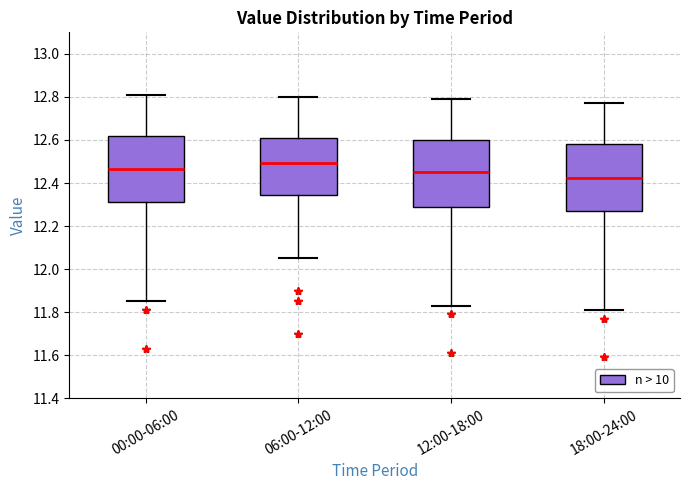

Where does the lower whisker of the box for 00:00-06:00 end on the y-axis? The values are not printed on the chart, so give them approximately, as read against the axis.

11.86